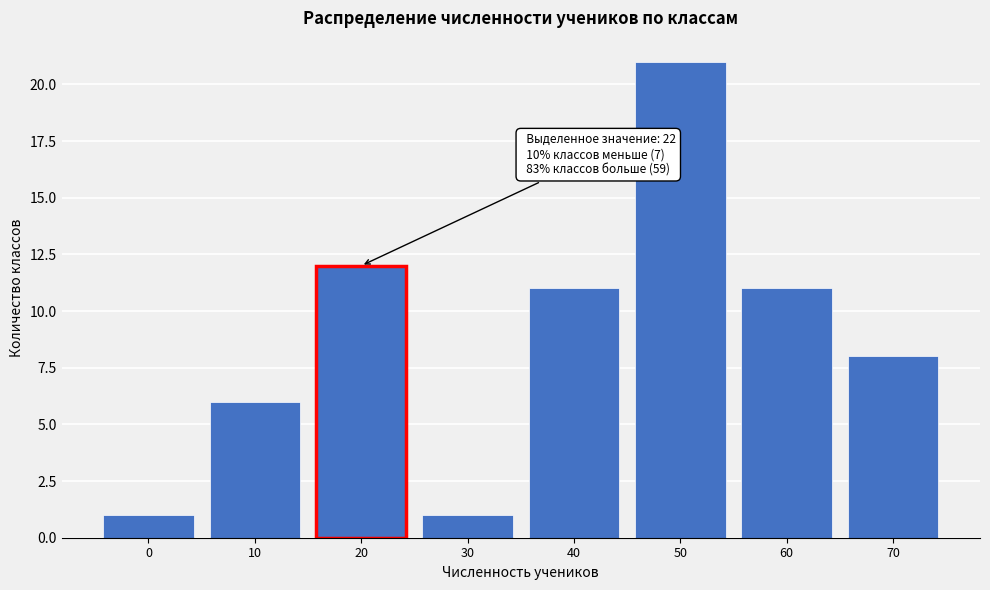

Reading left to right, what are all the values shown in this chart?

0=1	10=6	20=12	30=1	40=11	50=21	60=11	70=8